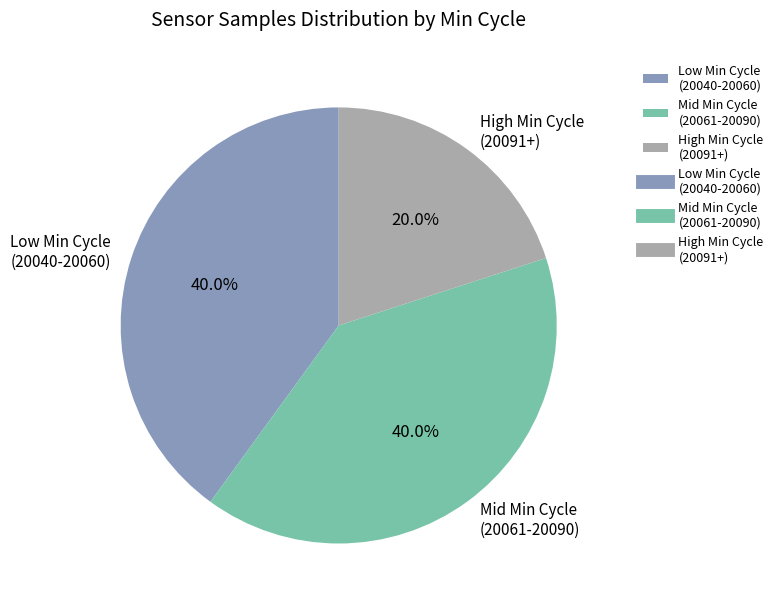

How many slices are in this pie chart?

3